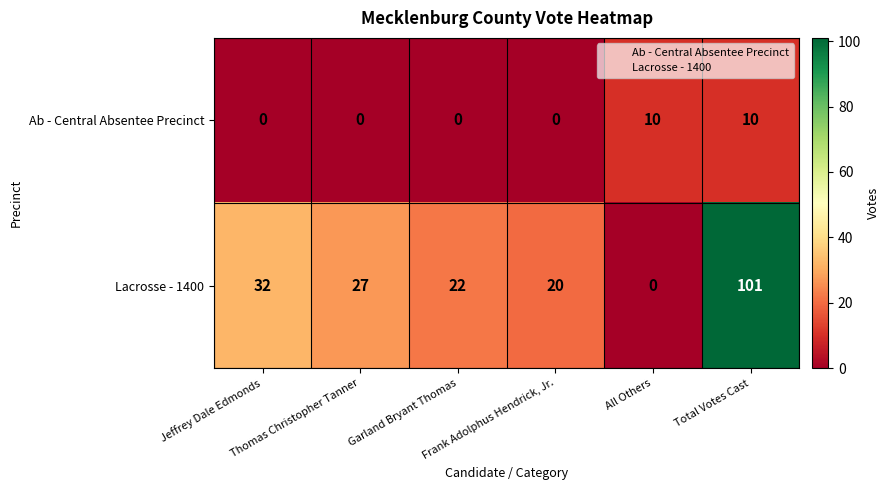

Which series has the largest total across all categories?

Lacrosse - 1400